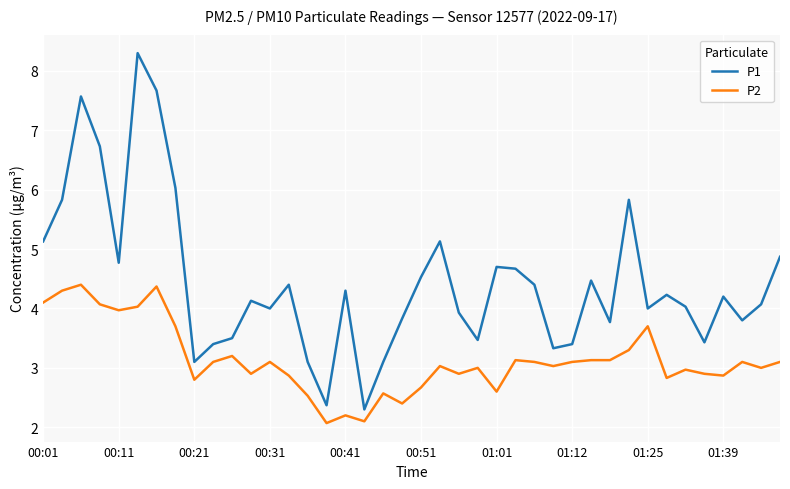

Rank the series by their average value, from highest to lowest.

P1, P2